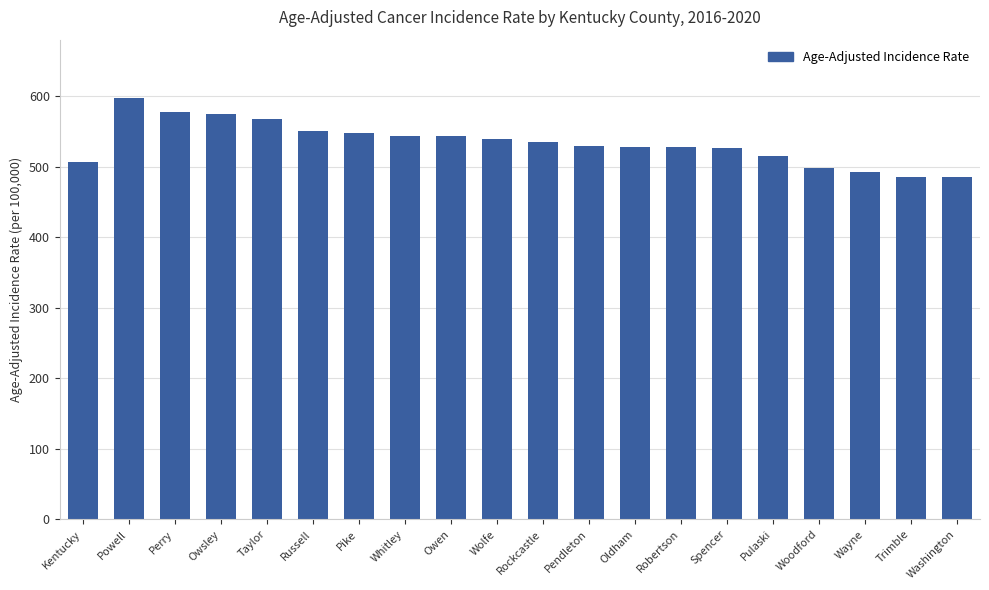

Count the number of values greater than 535.

10